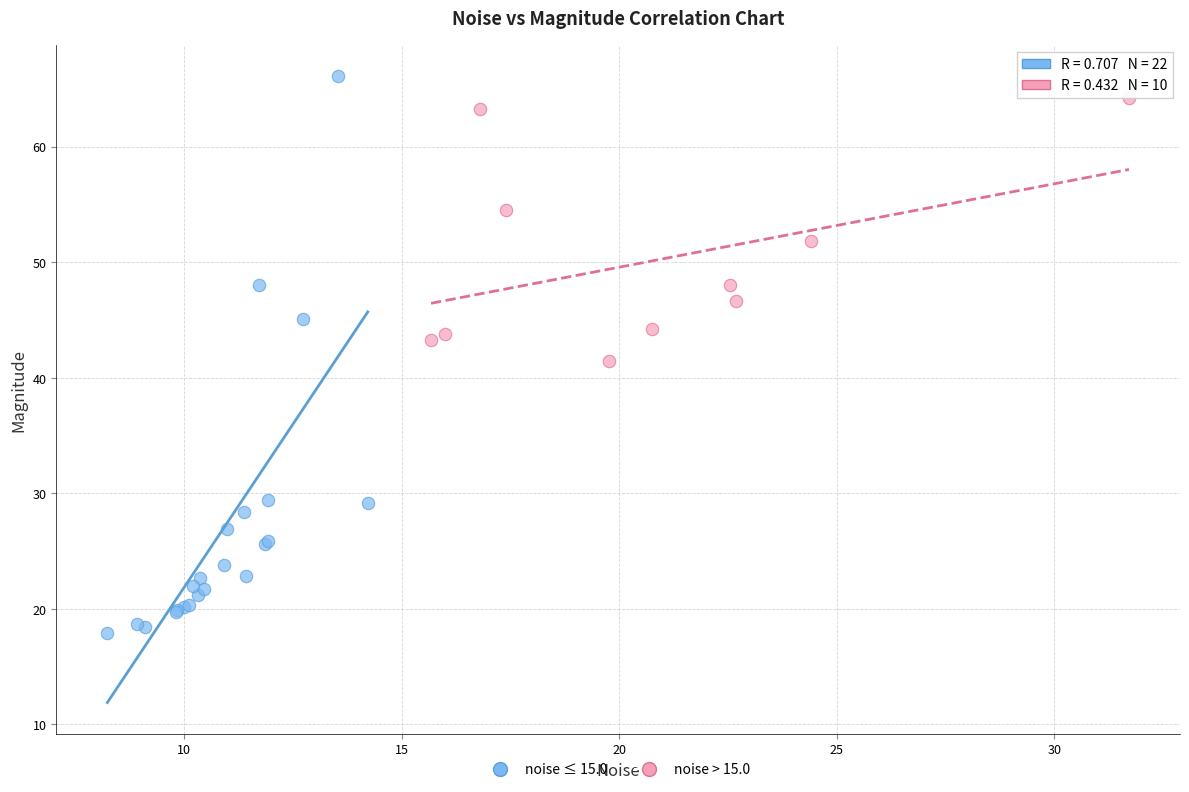

Which series contains the lowest Y value?

noise ≤ 15.0